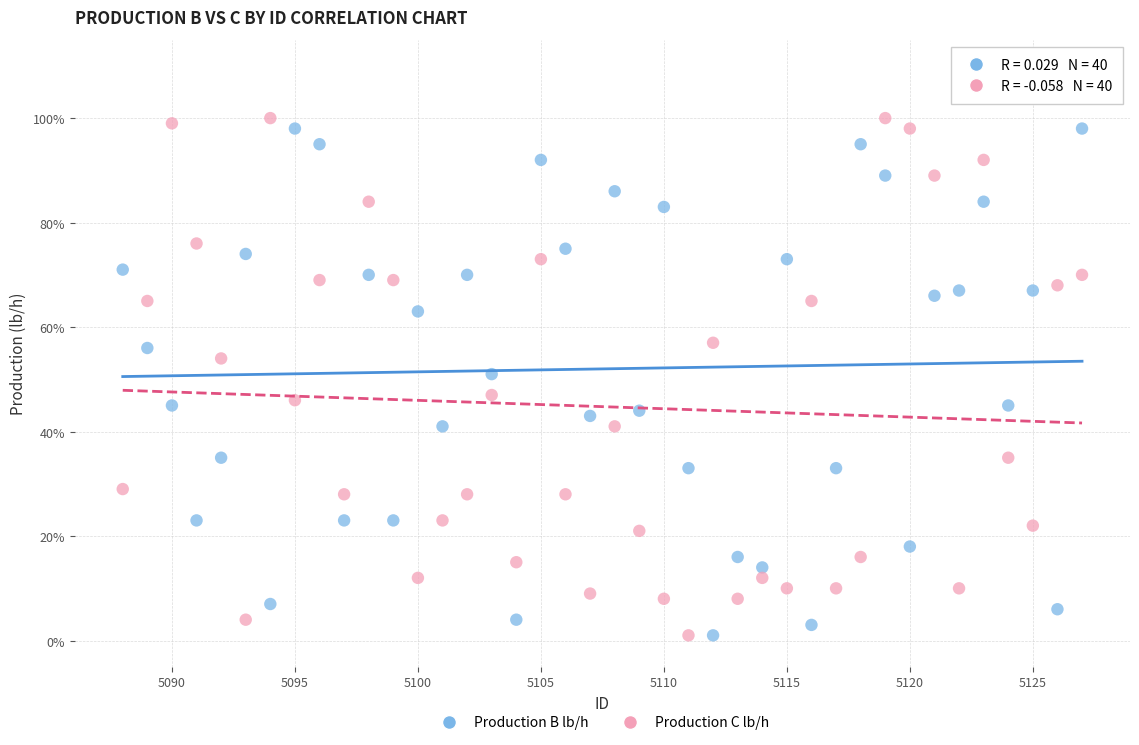

Which series contains the highest Y value?

Production C lb/h